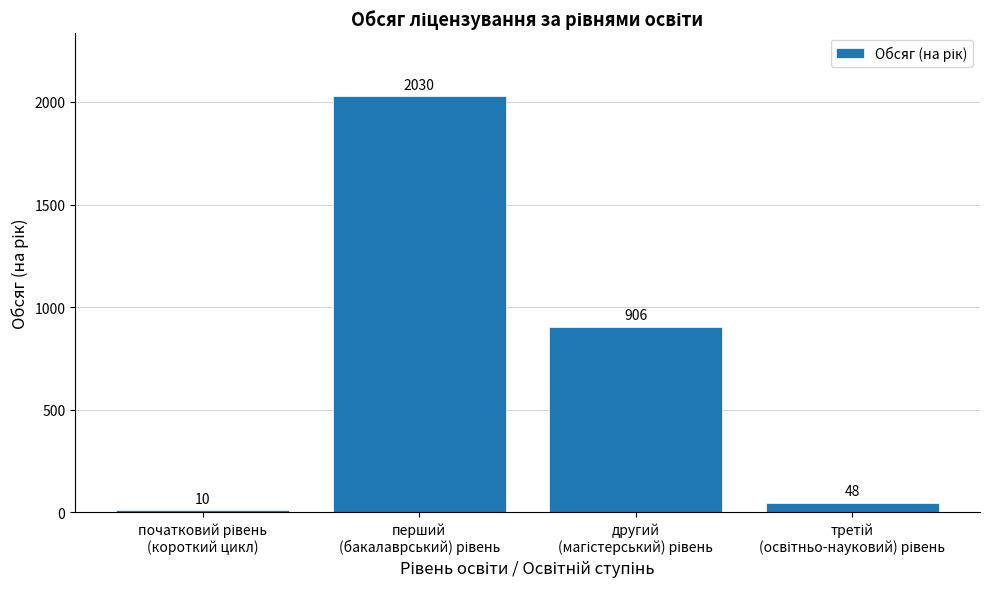

Reading left to right, what are all the values shown in this chart?

10	2030	906	48